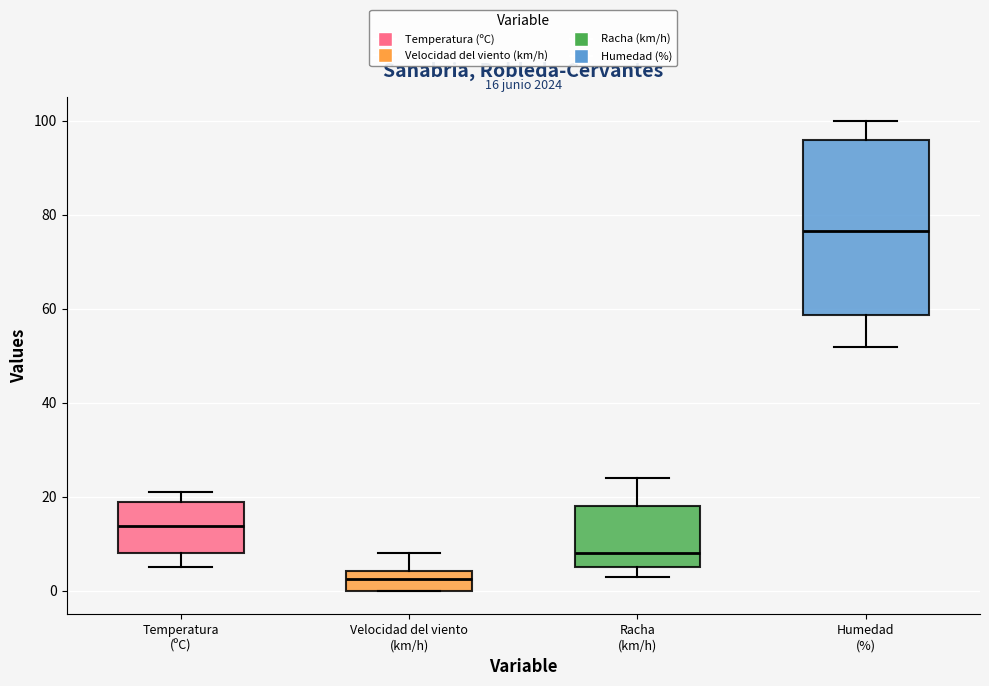

Which box is the tallest, from its lower edge to its upper edge?

Humedad (%)